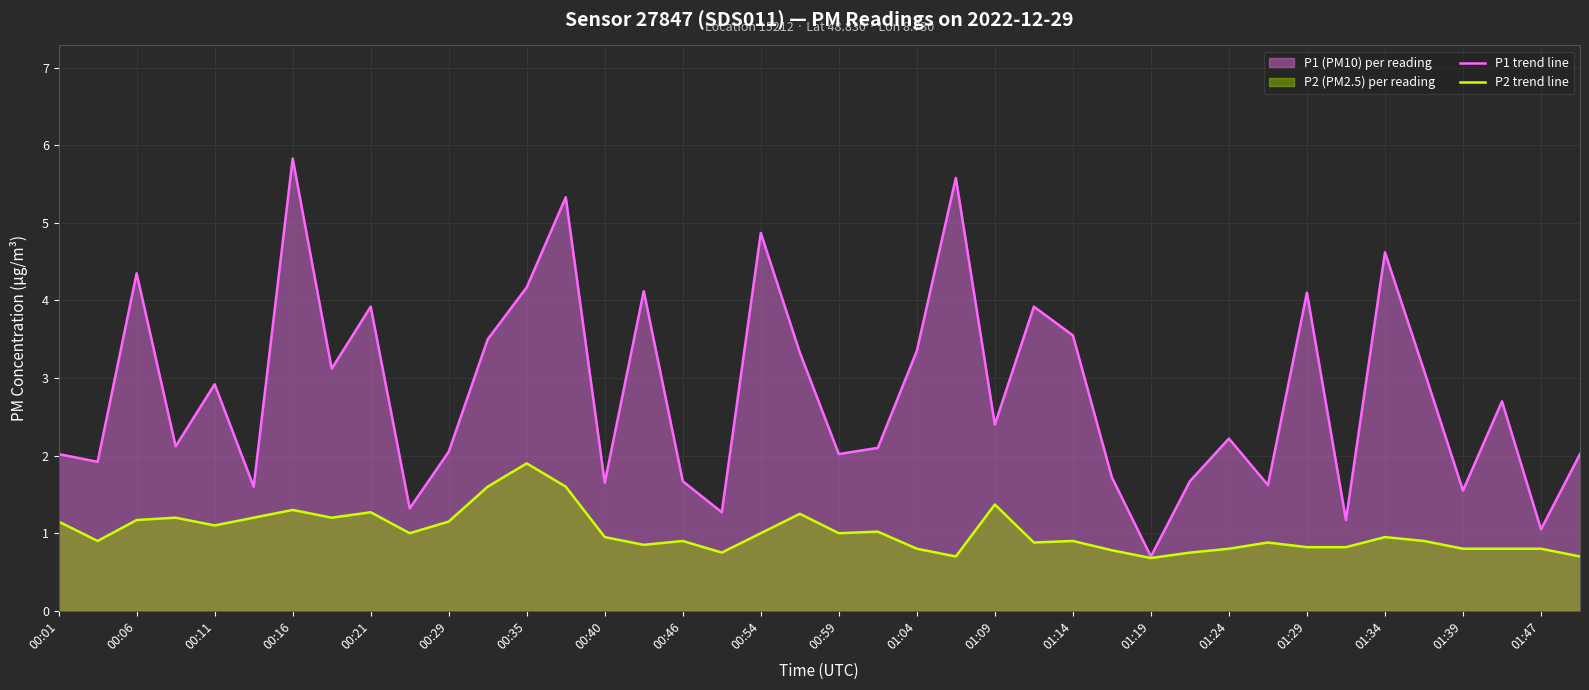

What is the total value across all series at 01:19?

1.4